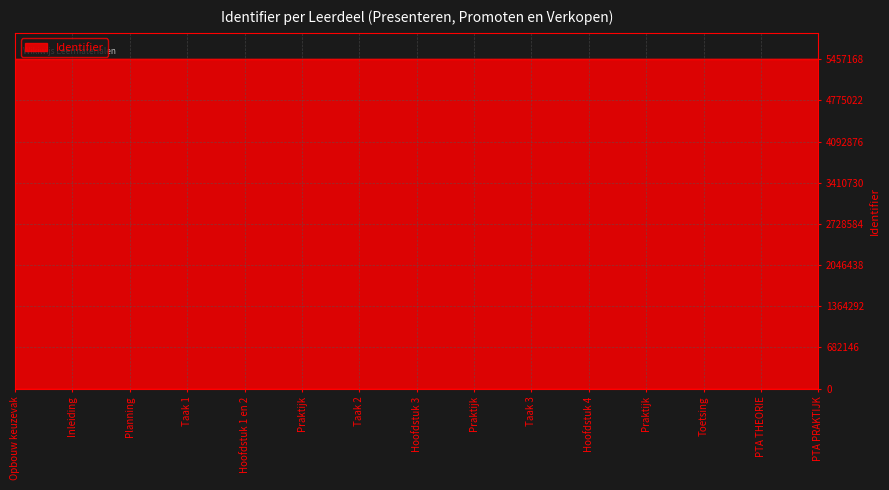

How many lines are shown in the chart?

1